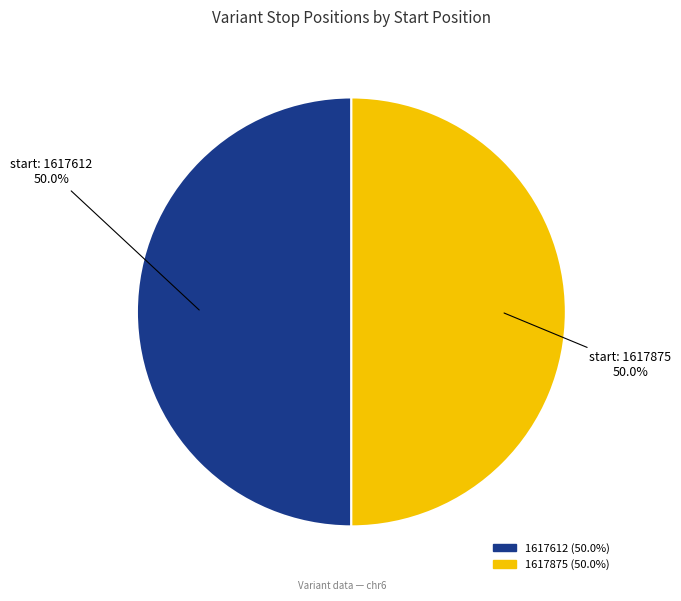

What portion of the pie excludes 1617612?

50.0%